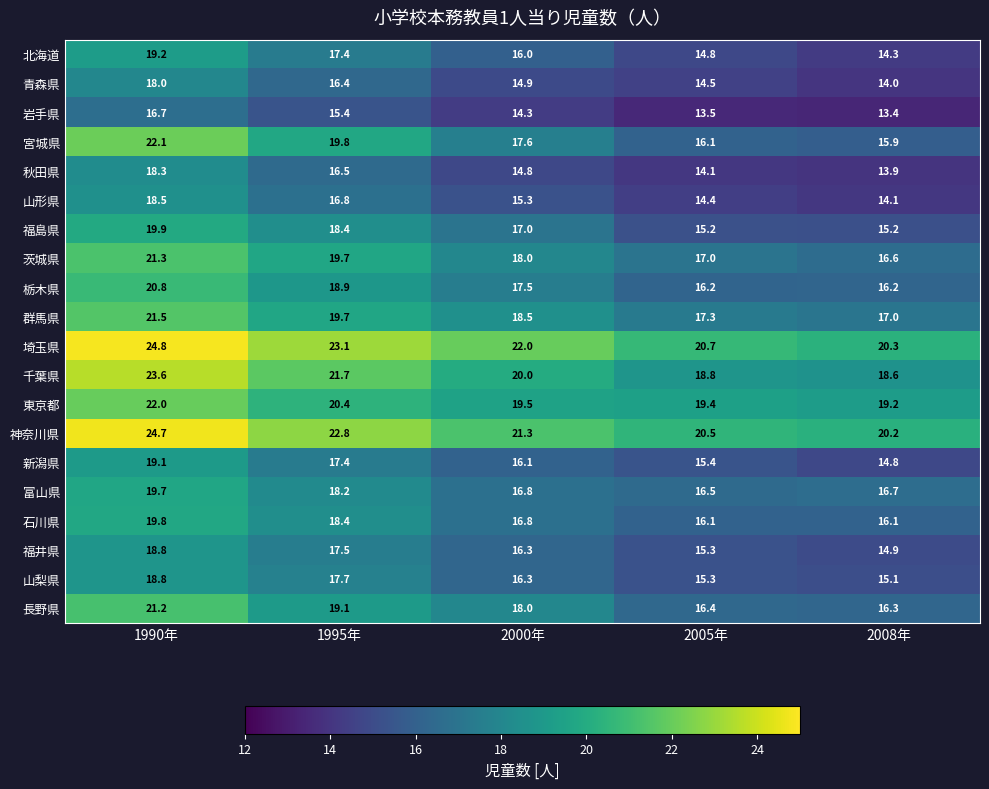

At which category is the sum across all series the highest?

1990年